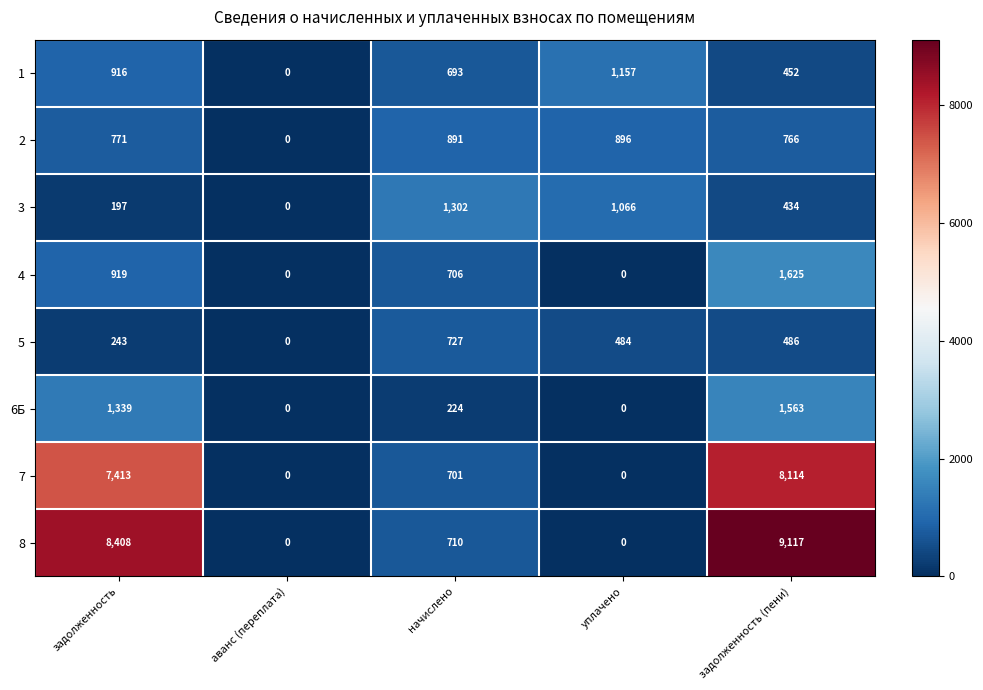

How many series are shown in this chart?

8